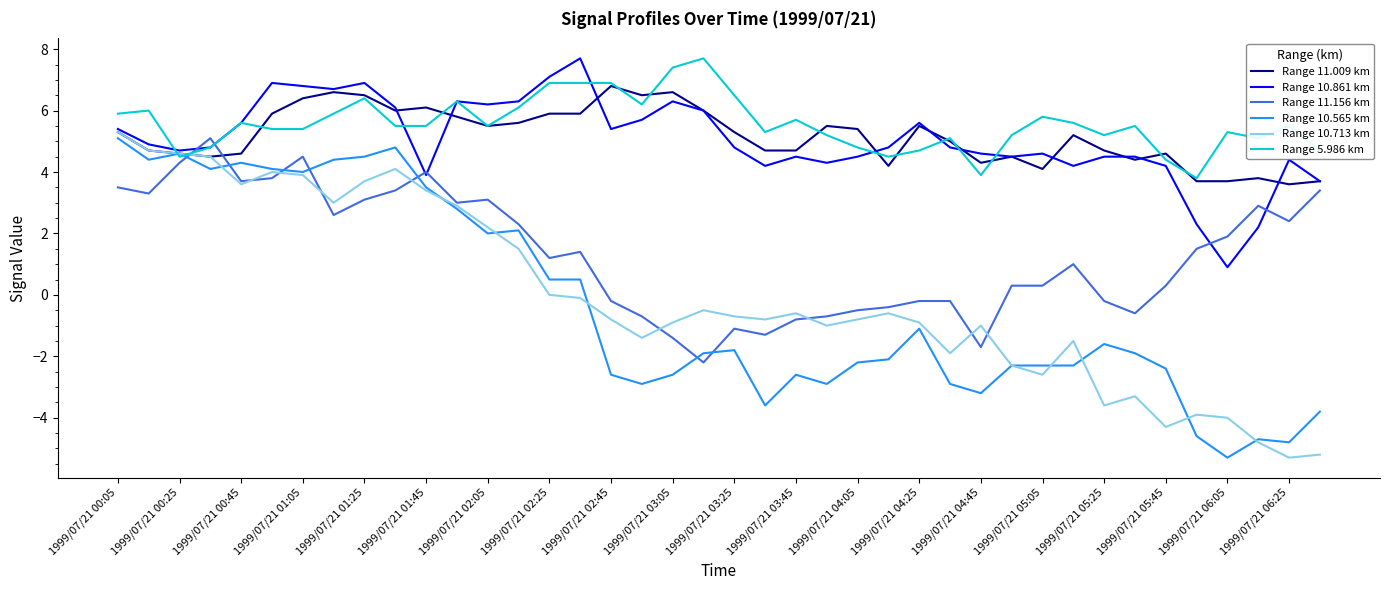

What are all the series names shown in the legend?

Range 11.009 km, Range 10.861 km, Range 11.156 km, Range 10.565 km, Range 10.713 km, Range 5.986 km